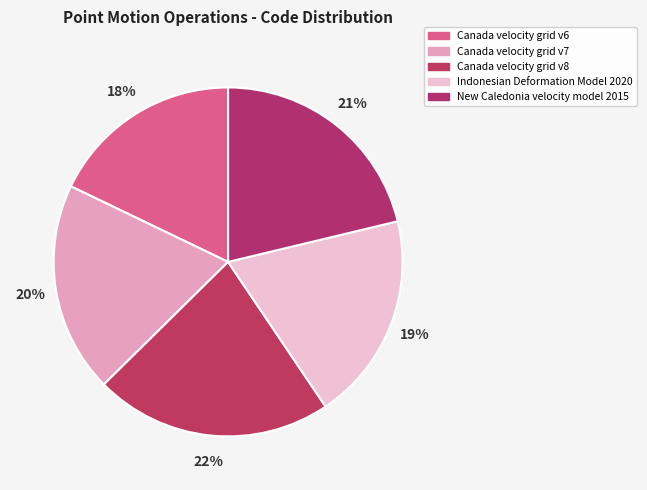

Which has a higher value, Canada velocity grid v6 or New Caledonia velocity model 2015?

New Caledonia velocity model 2015